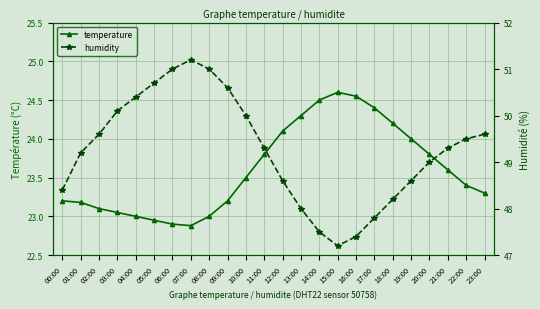

What is the average value of the humidity series?

49.3